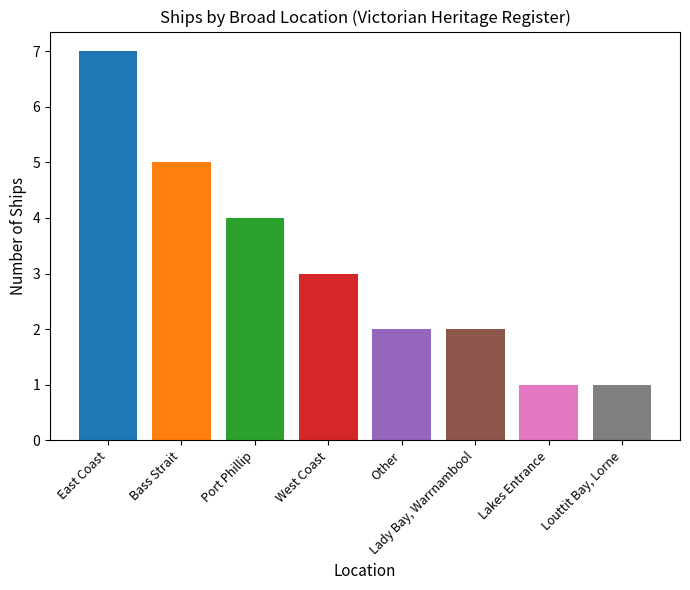

Which label corresponds to the smallest value in the chart?

Lakes Entrance